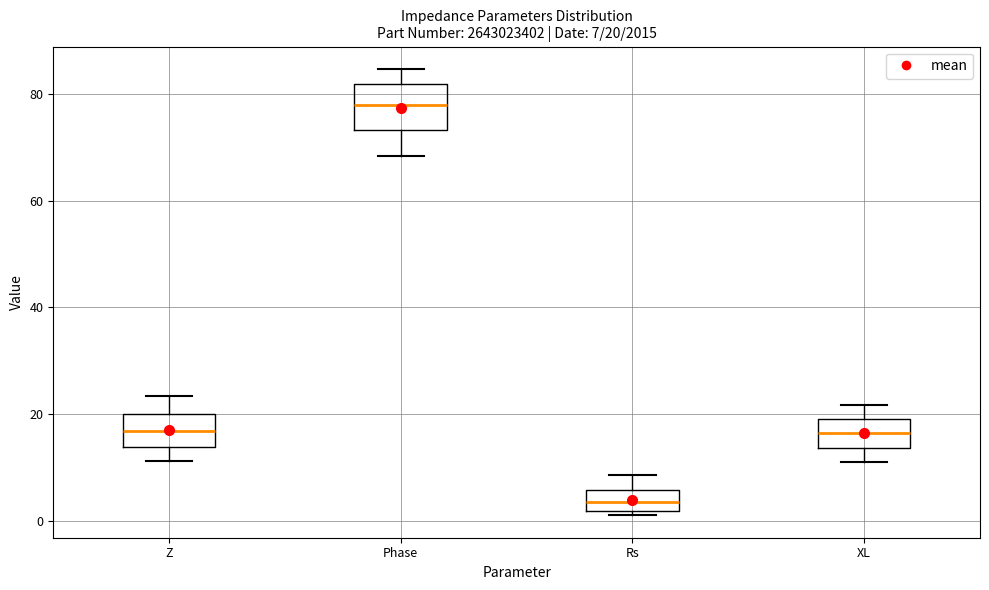

Which box is the tallest, from its lower edge to its upper edge?

Phase